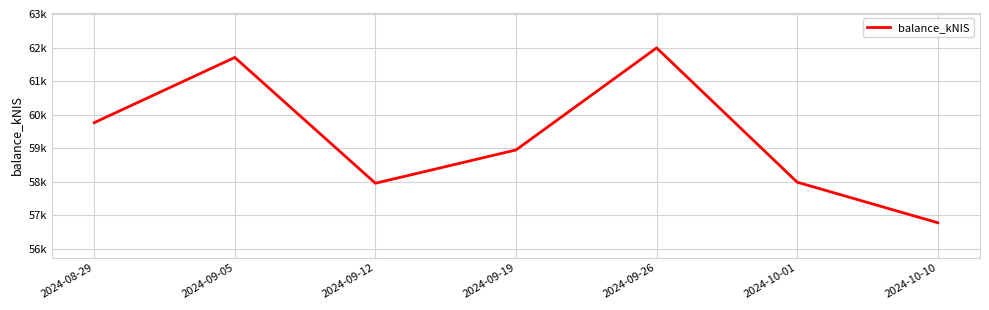

List the labels in order of value, smallest first.

2024-10-10, 2024-09-12, 2024-10-01, 2024-09-19, 2024-08-29, 2024-09-05, 2024-09-26